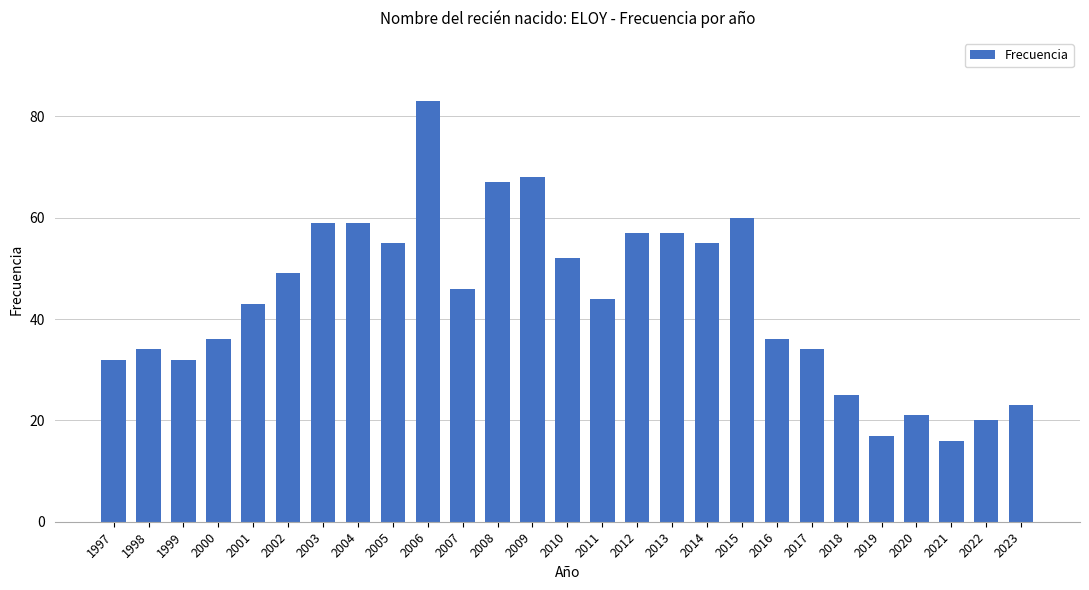

What is the difference between the values at 2007 and 2001?

3